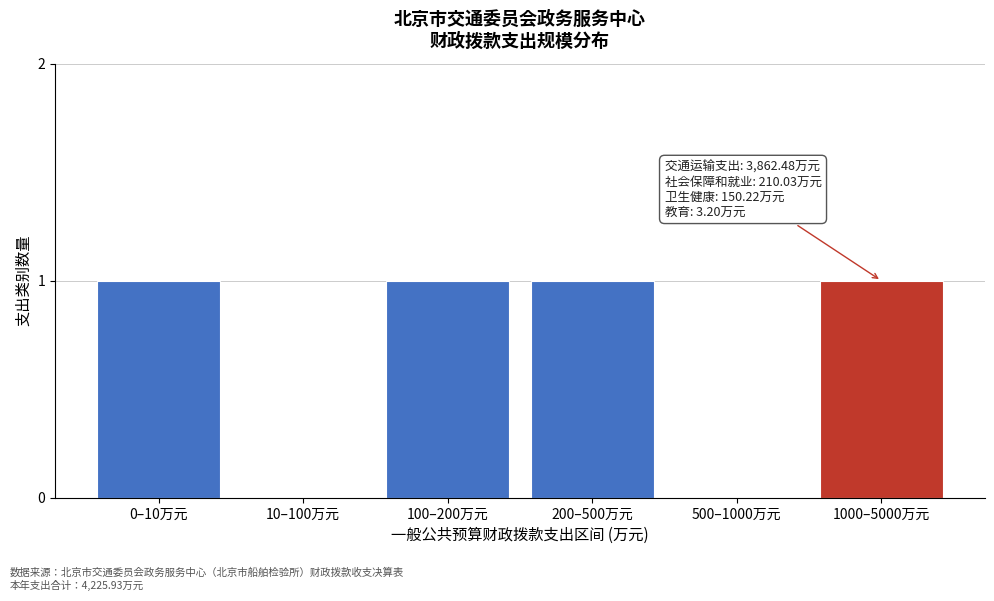

Reading left to right, extract all data points from this chart.

0–10万元=1	10–100万元=0	100–200万元=1	200–500万元=1	500–1000万元=0	1000–5000万元=1